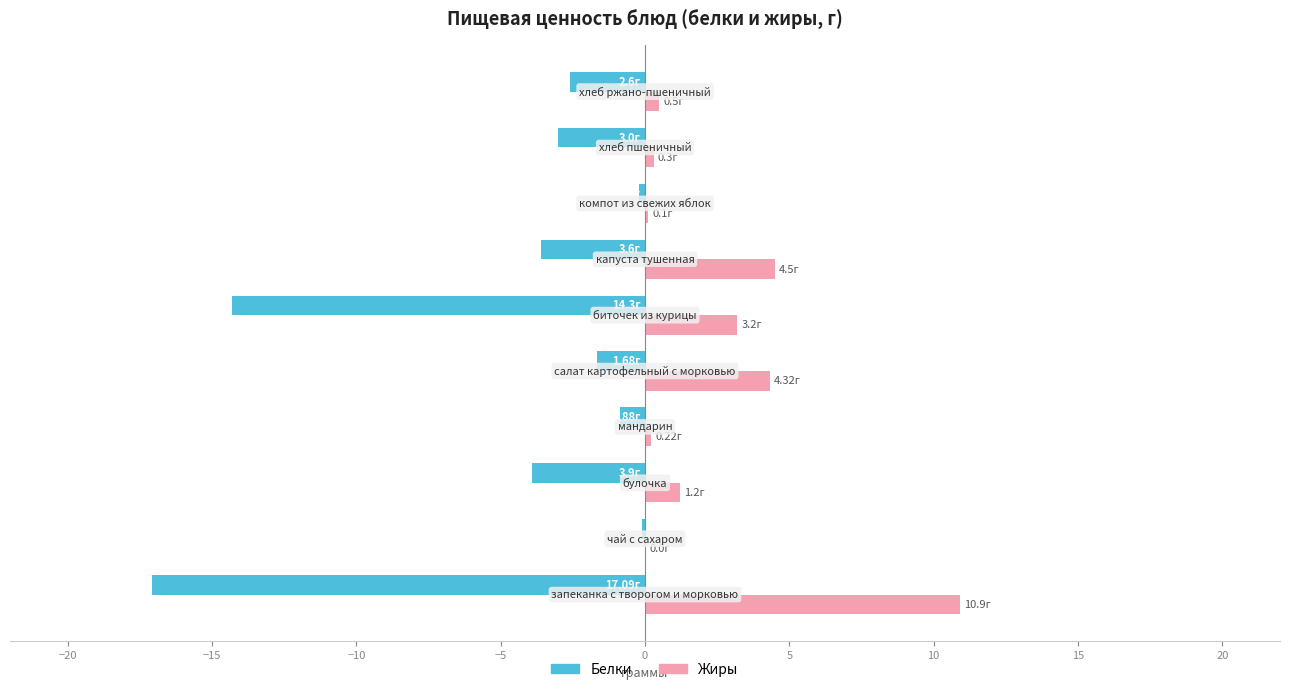

What is the average value of the Белки series?

-4.7